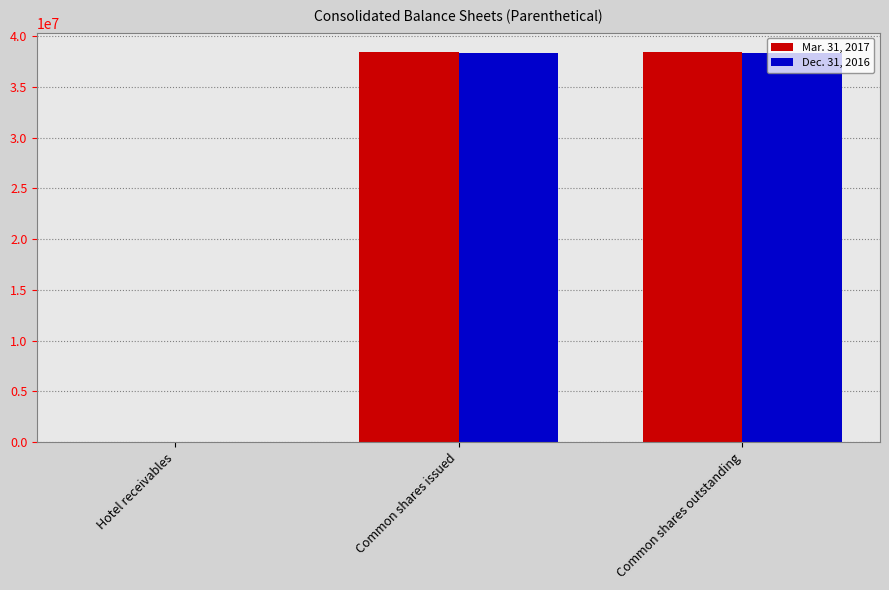

What is the sum of all Dec. 31, 2016 values?

76734183